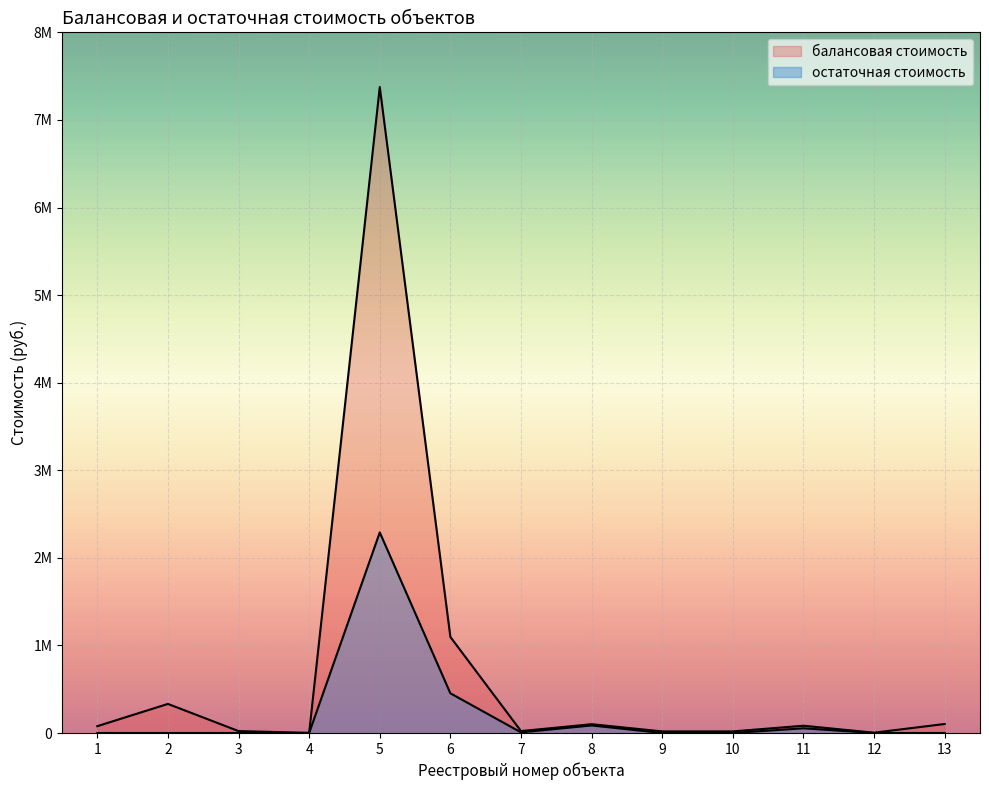

What is the sum of all балансовая стоимость values?

9253790.0